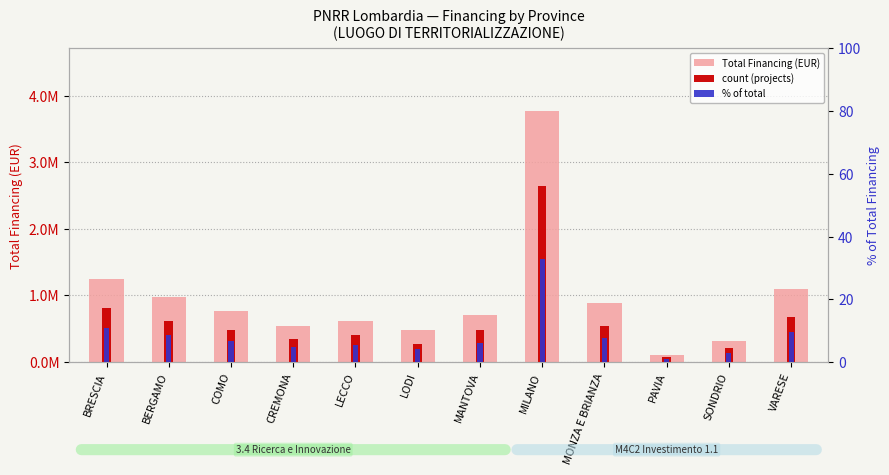

List the labels in order of Total Financing (EUR) value, smallest first.

PAVIA, SONDRIO, LODI, CREMONA, LECCO, MANTOVA, COMO, MONZA E BRIANZA, BERGAMO, VARESE, BRESCIA, MILANO